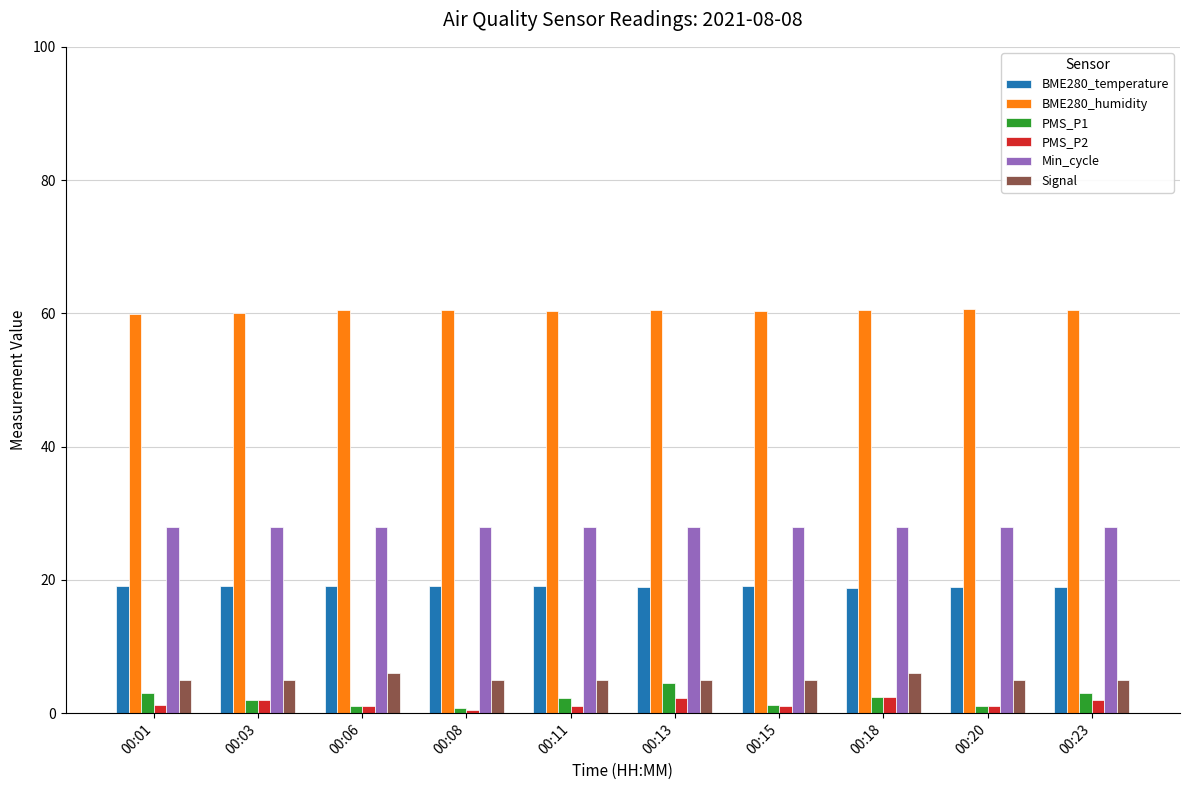

The value of Signal at 00:18 is 6.0. True or false?

True